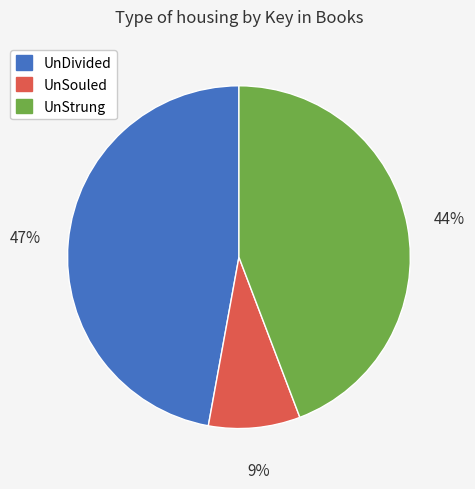

Is there a majority slice in this chart?

No